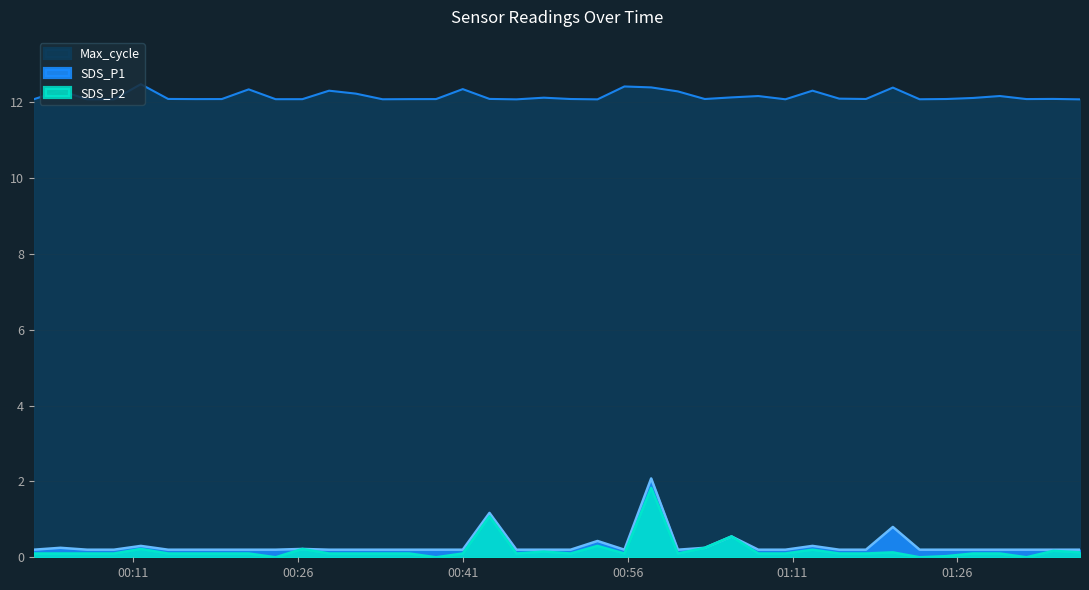

Which series has the largest range (max minus min)?

SDS_P1